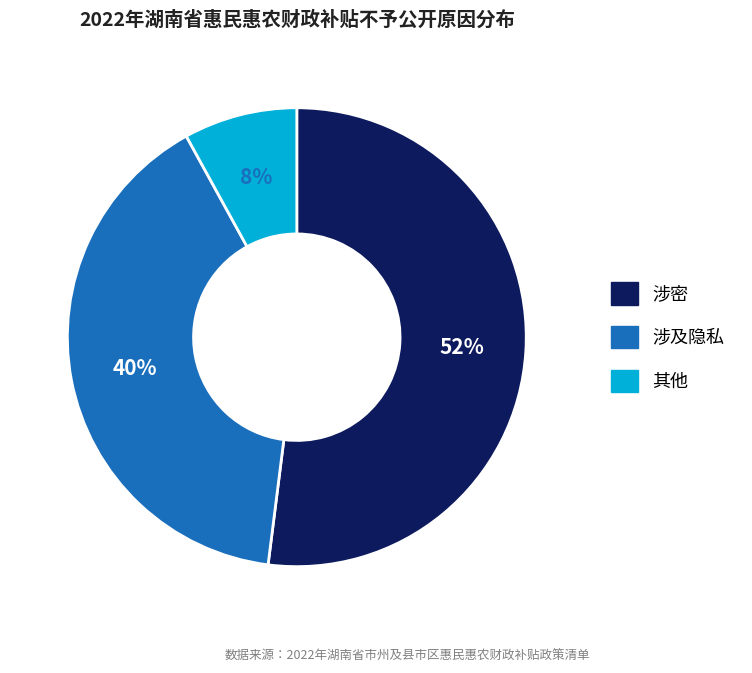

The 涉密 slice represents 59% of the pie. True or false?

False